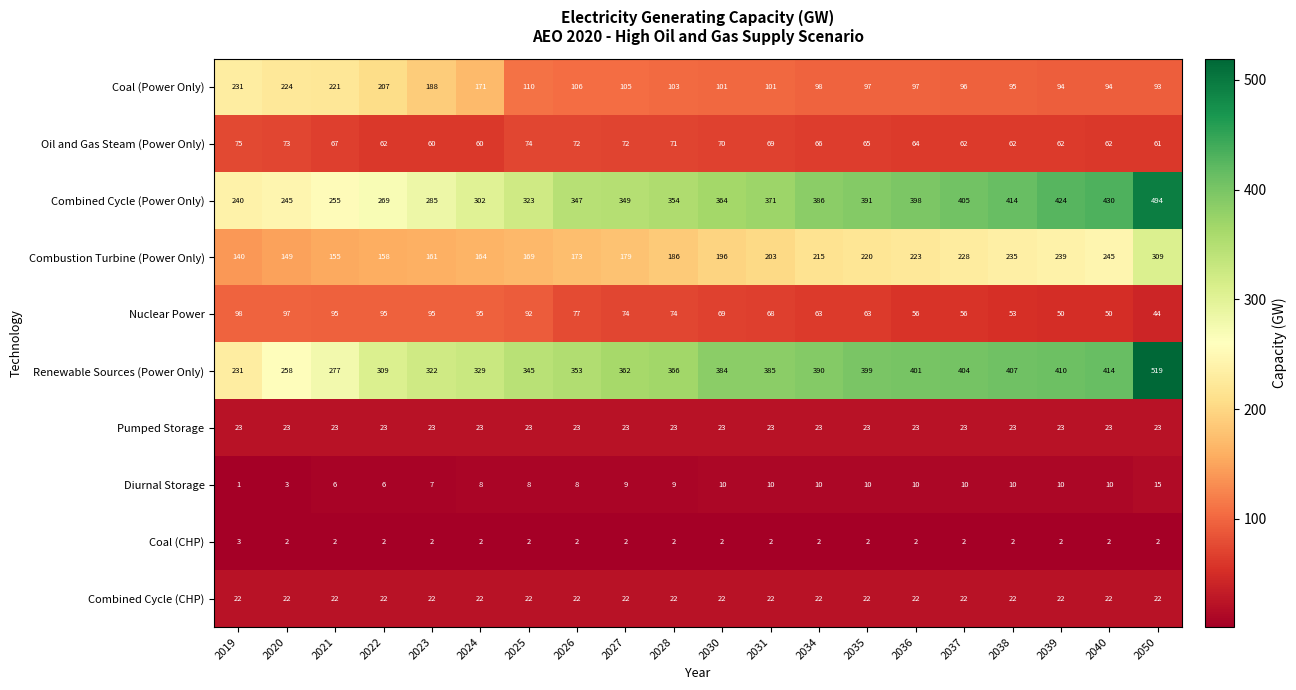

Which series has the largest total across all categories?

Renewable Sources (Power Only)